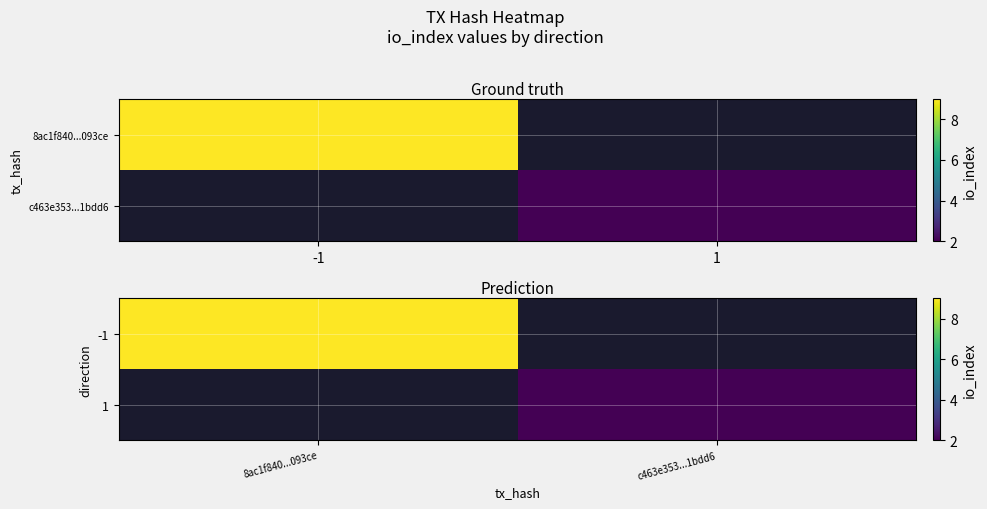

Rank the categories by -1 value from highest to lowest.

8ac1f840...093ce, c463e353...1bdd6